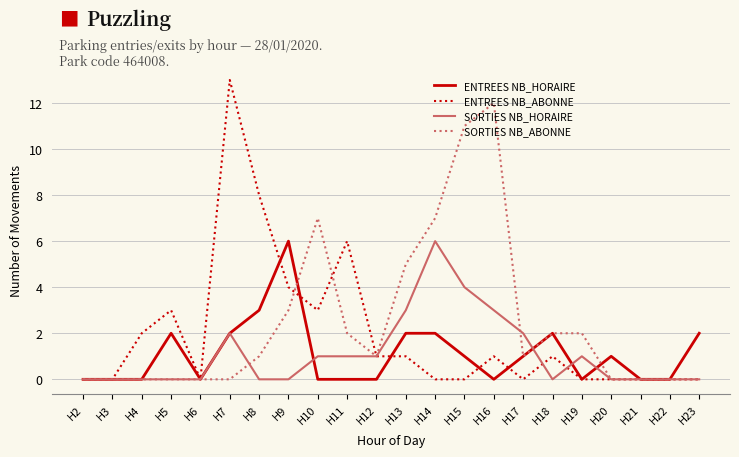

Which series has the widest spread of values?

ENTREES NB_ABONNE